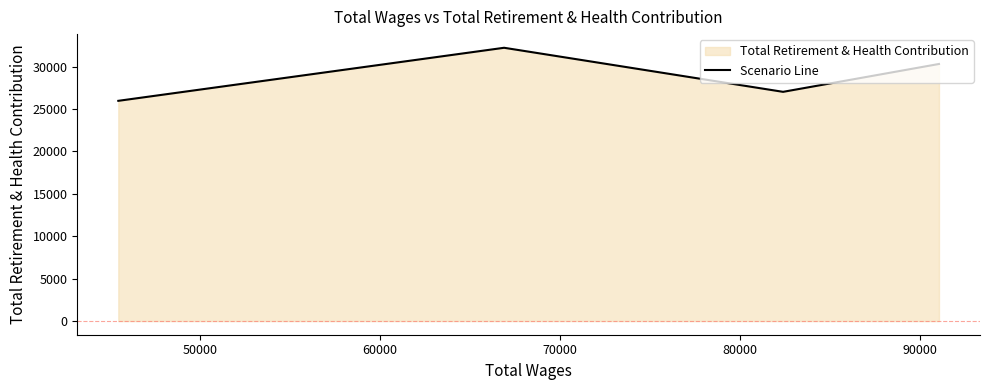

Reading left to right, what are all the values shown in this chart?

25960	32213	27019	30303